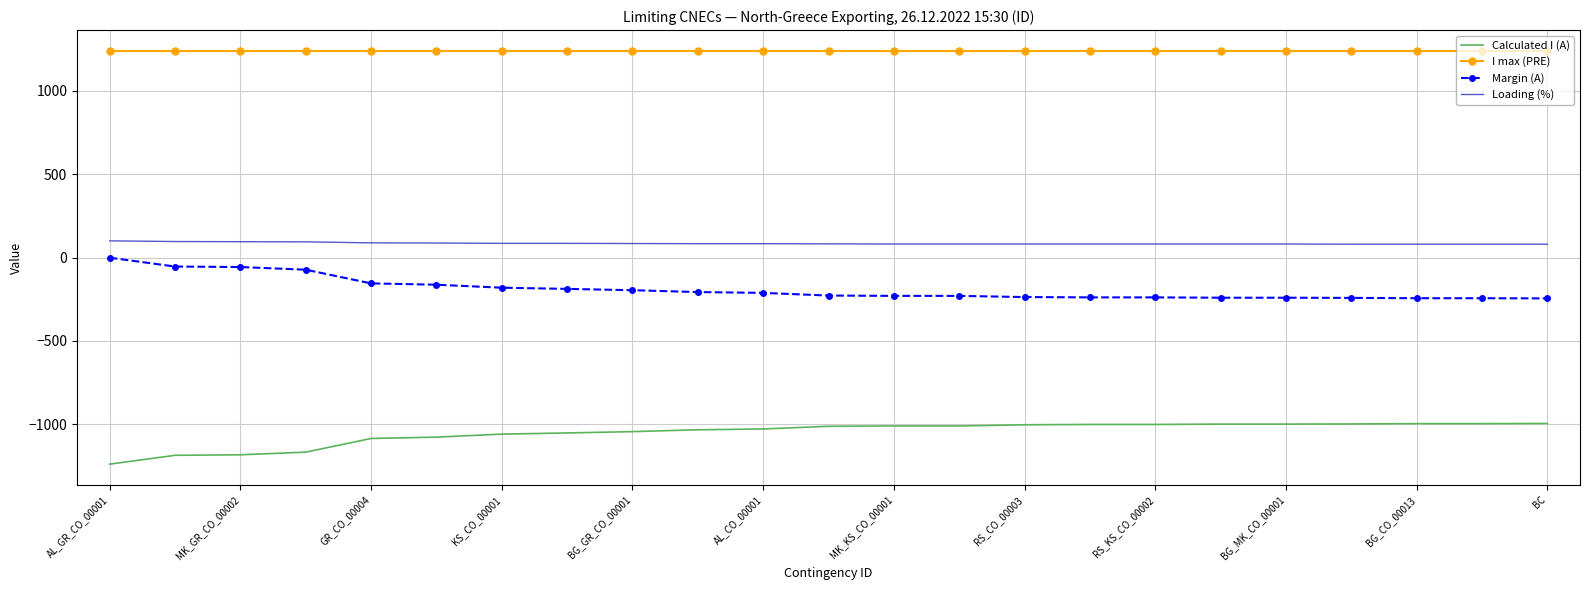

What is the highest value of the Calculated I (A) series?

-995